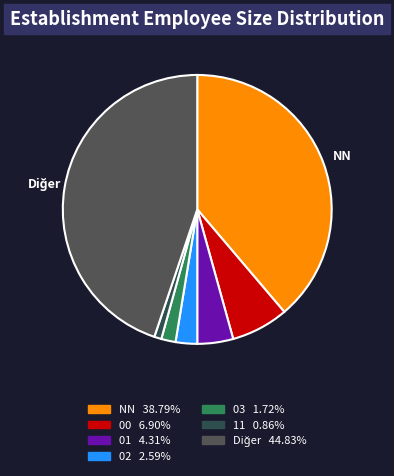

Rank the categories by value from lowest to highest.

11, 03, 02, 01, 00, NN, other